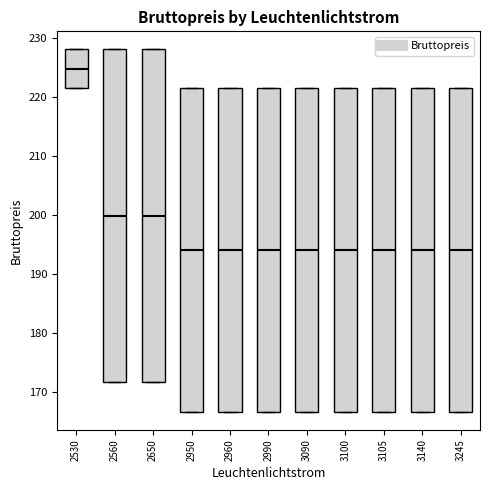

Reading left to right, read every box against the y-axis: the position of its median line, the range the box covers, and the ends of its whiskers. The values are not printed on the chart, so give them approximately, as read against the axis.

2530: median 225, box 221 to 228, whiskers 221 to 228
2560: median 200, box 172 to 228, whiskers 172 to 228
2650: median 200, box 172 to 228, whiskers 172 to 228
2950: median 194, box 167 to 221, whiskers 167 to 221
2960: median 194, box 167 to 221, whiskers 167 to 221
2990: median 194, box 167 to 221, whiskers 167 to 221
3090: median 194, box 167 to 221, whiskers 167 to 221
3100: median 194, box 167 to 221, whiskers 167 to 221
3105: median 194, box 167 to 221, whiskers 167 to 221
3140: median 194, box 167 to 221, whiskers 167 to 221
3245: median 194, box 167 to 221, whiskers 167 to 221